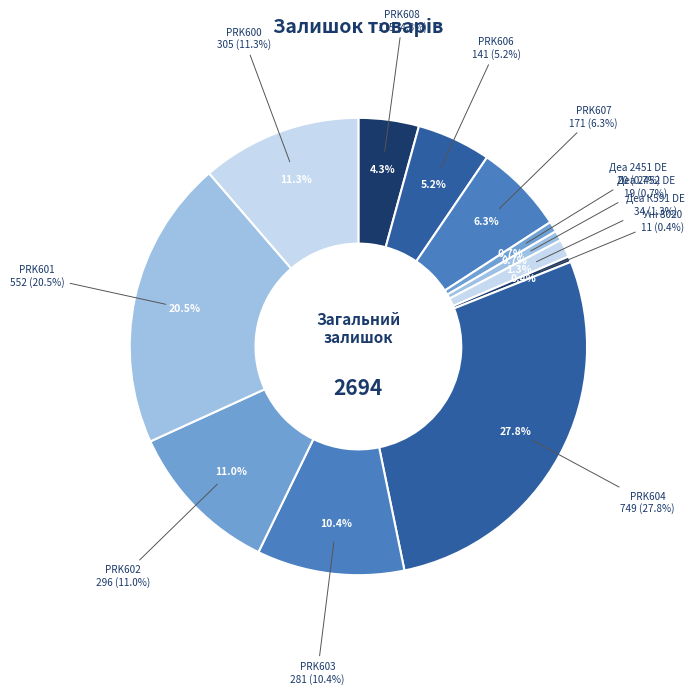

To the nearest percent, what is the average slice percentage?

8%